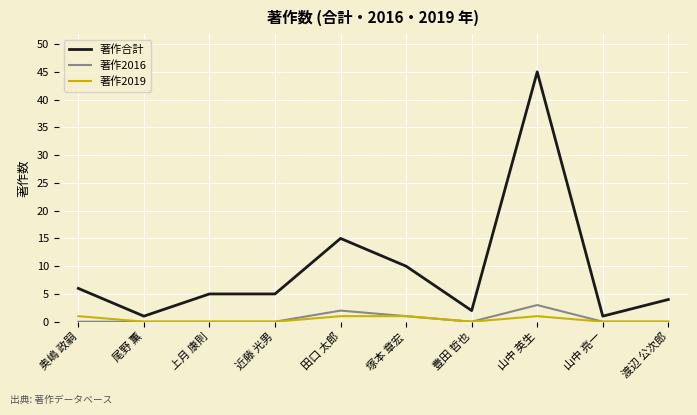

Which series has the largest total across all categories?

著作合計